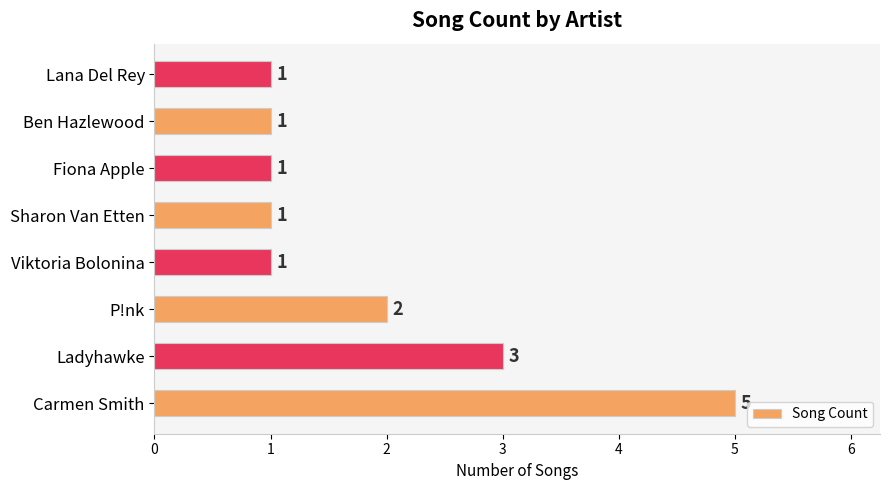

Reading bottom to top, list all the values displayed in this chart.

Carmen Smith=5	Ladyhawke=3	P!nk=2	Viktoria Bolonina=1	Sharon Van Etten=1	Fiona Apple=1	Ben Hazlewood=1	Lana Del Rey=1